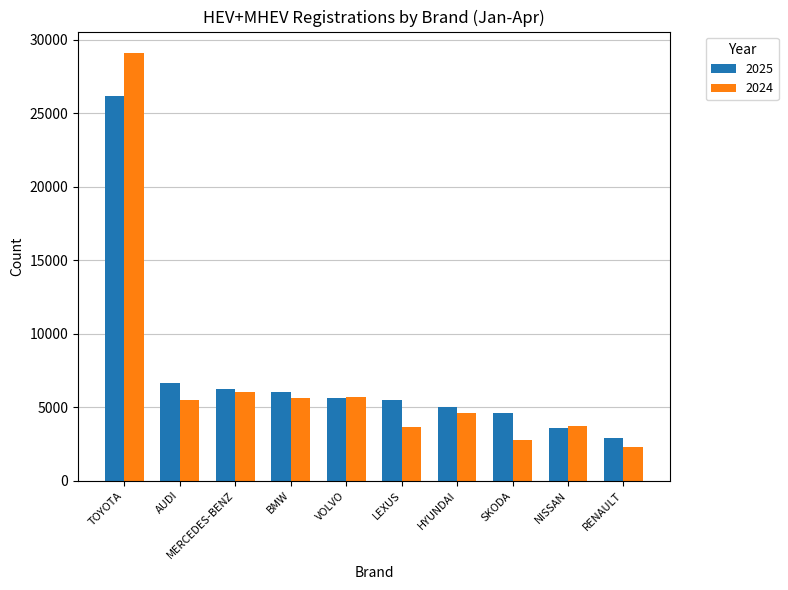

What is the label of the 7th bar from the left?

HYUNDAI